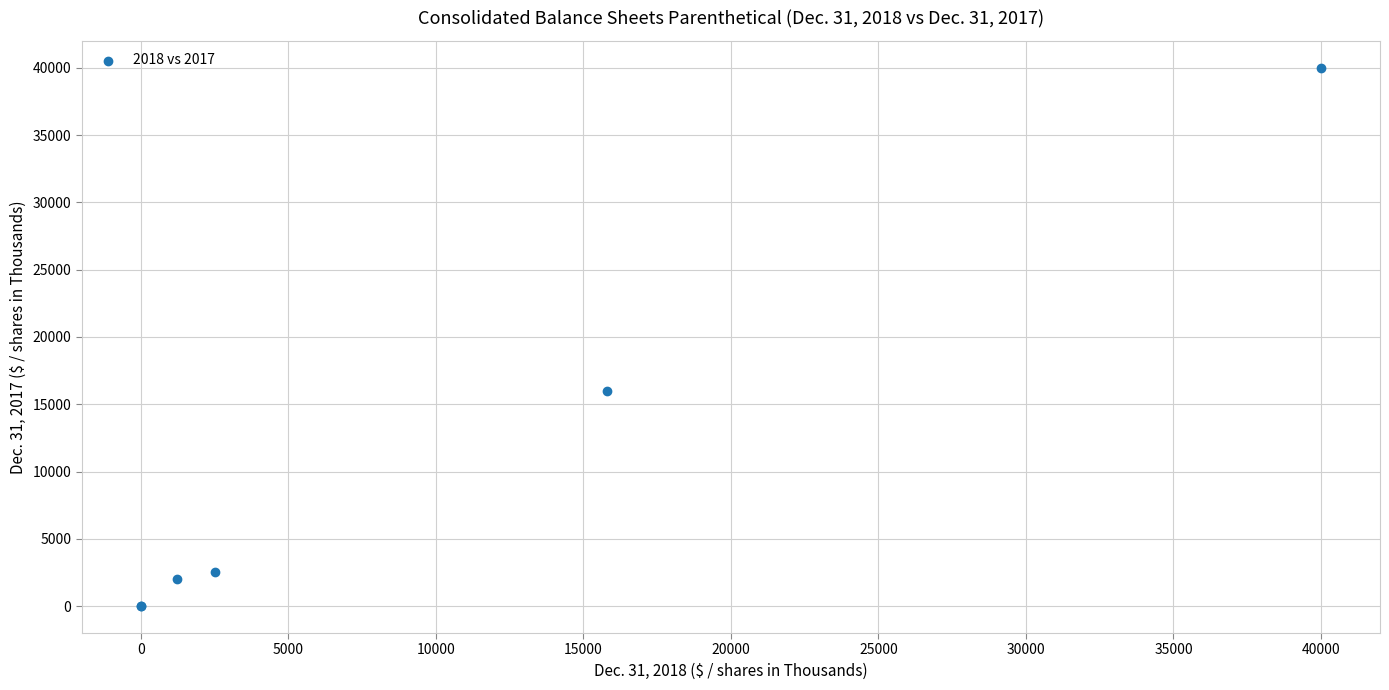

What Y value in the scatter plot is closest to 20000?

16008